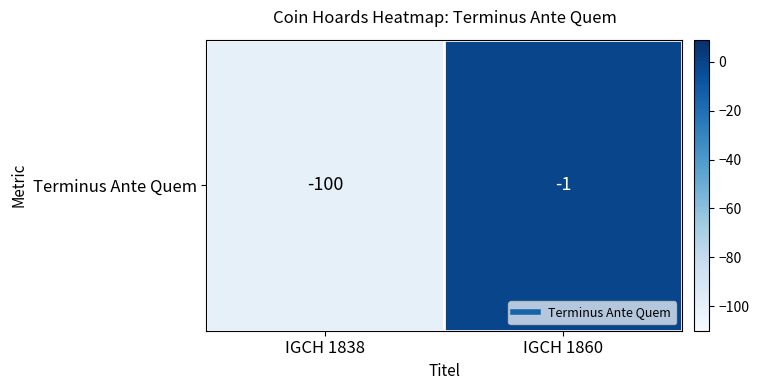

At which category does the chart reach its minimum across all series?

IGCH 1838